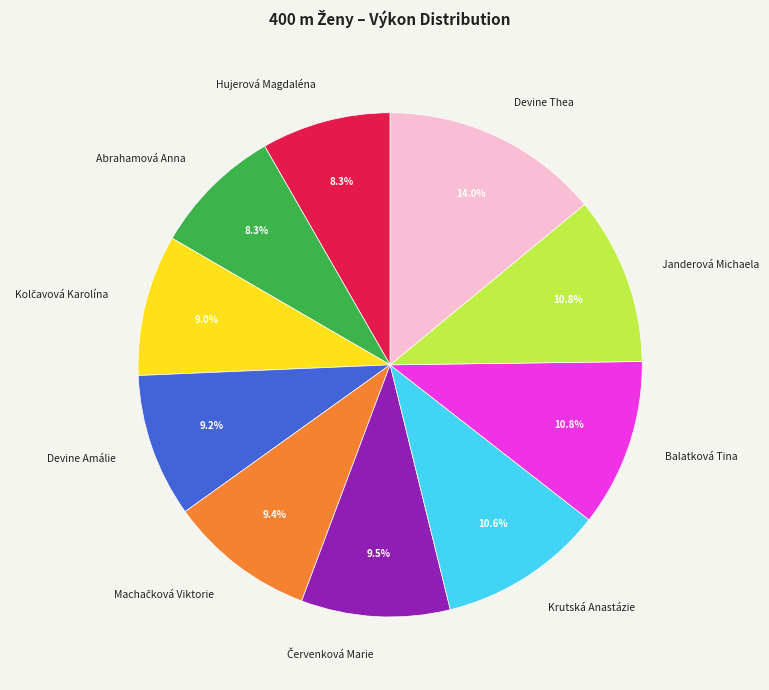

How many slices are in this pie chart?

10